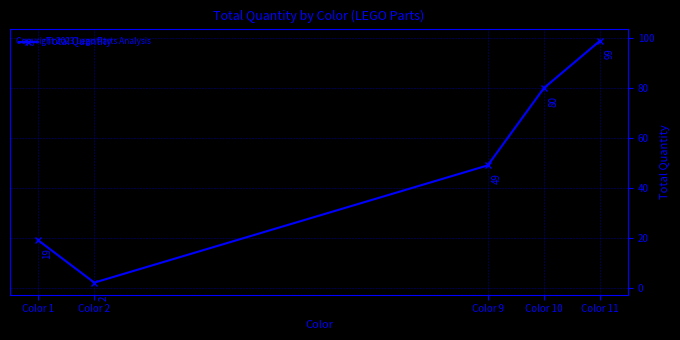

How many points are lower than both their immediate neighbors (excluding endpoints)?

1